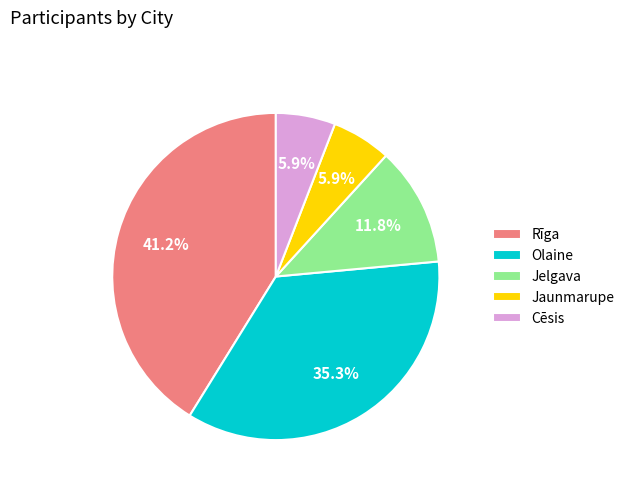

What is the largest slice in the pie chart?

Rīga